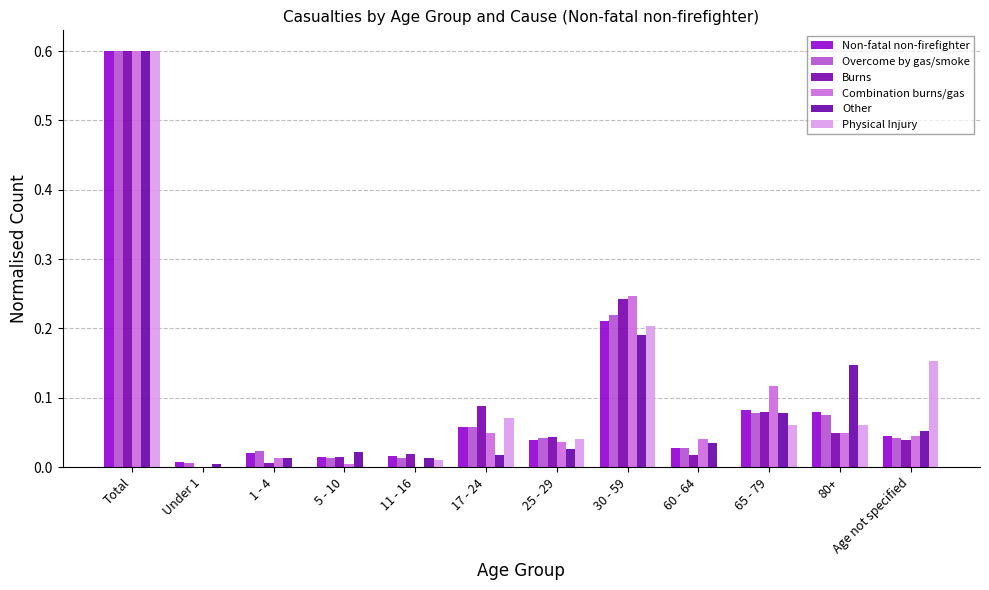

Is it true that Combination burns/gas equals 0.1 at 65 - 79?

True